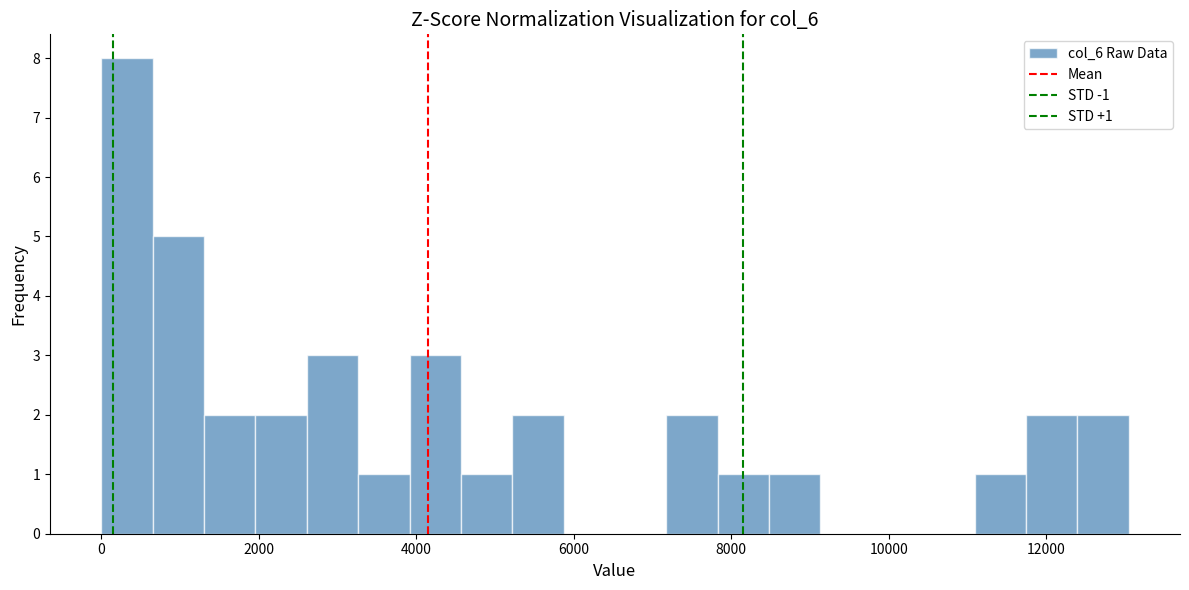

Around what value on the x-axis is the tallest bar? Give the approximate position of its centre, as read against the axis.

400